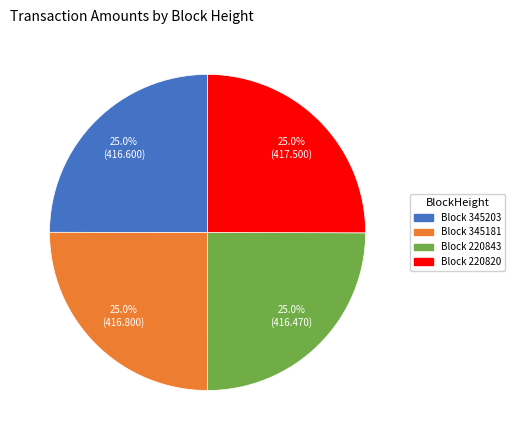

To the nearest percent, what is the average slice percentage?

25%